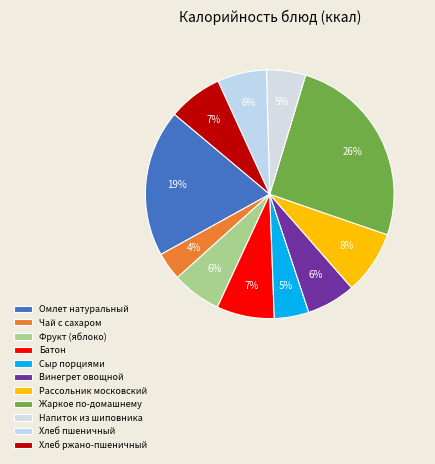

To the nearest percent, what portion does Жаркое по-домашнему represent?

26%